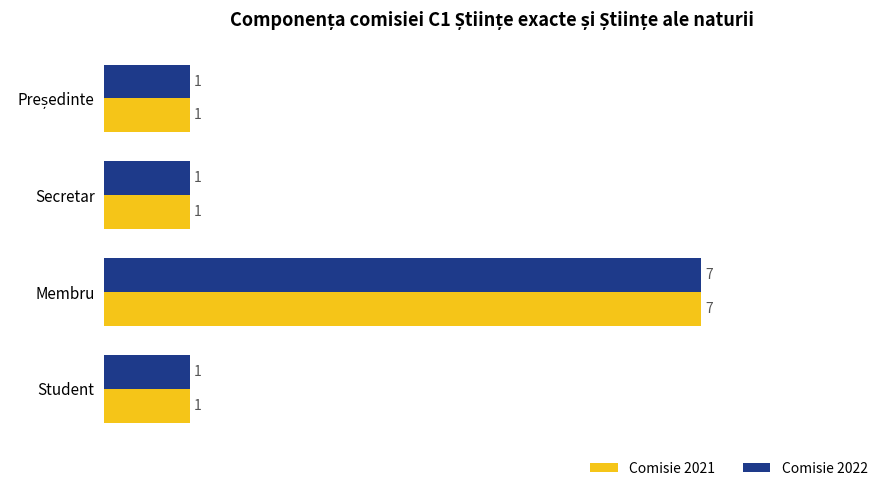

Count the Comisie 2021 values in the range 1 to 7.

4